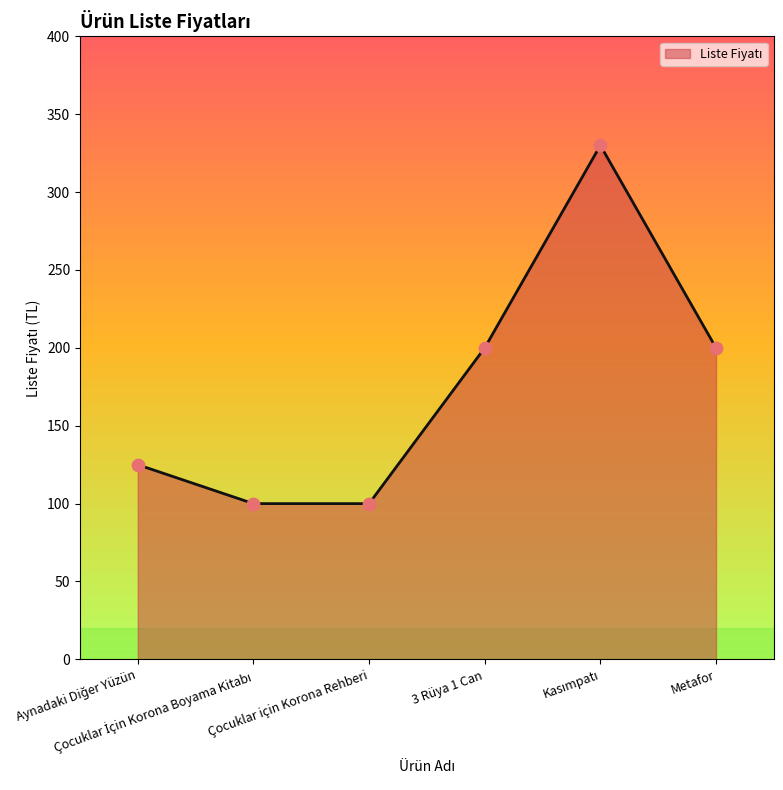

What is the smallest value displayed?

100